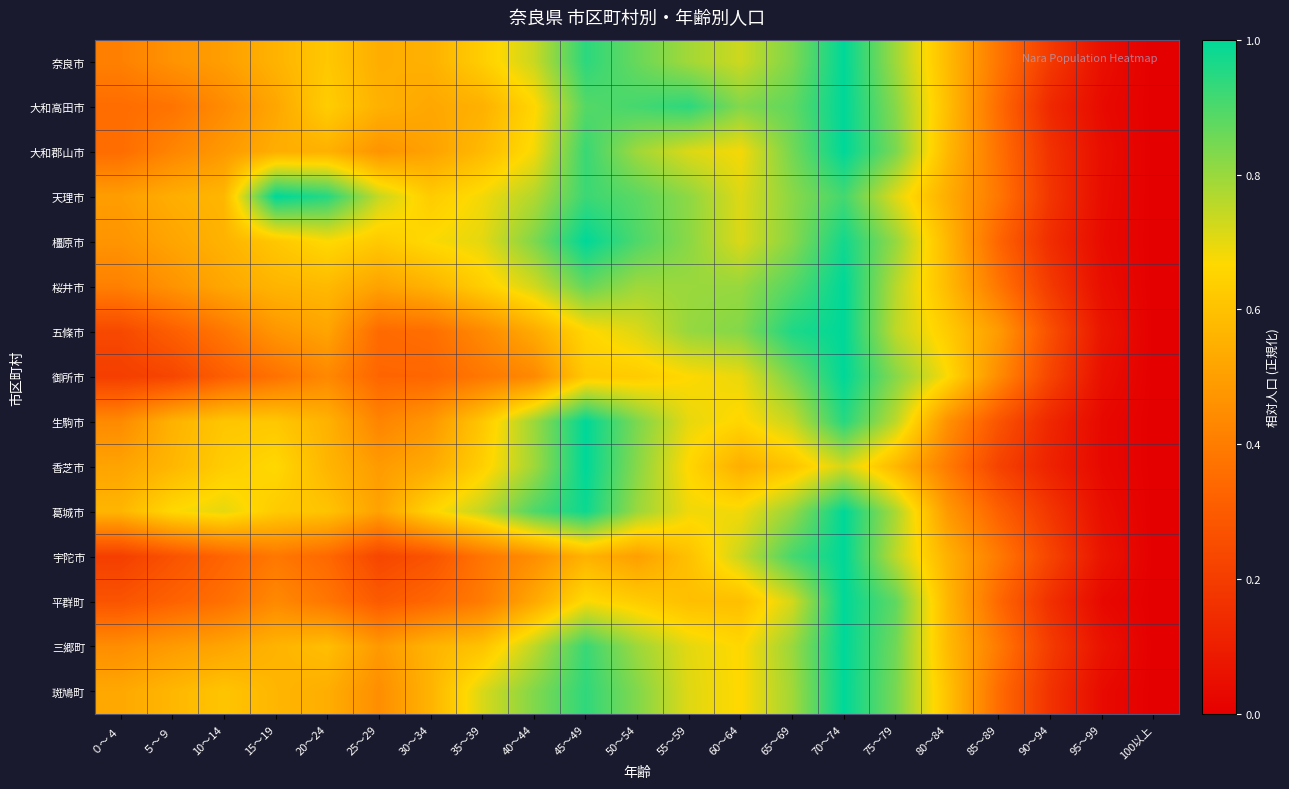

Reading left to right, what are all the values shown in this chart?

奈良市: ０～４=0.4	５～９=0.5	10～14=0.5	15～19=0.6	20～24=0.6	25～29=0.5	30～34=0.6	35～39=0.6	40～44=0.7	45～49=0.9	50～54=0.9	55～59=0.8	60～64=0.7	65～69=0.8	70～74=1.0	75～79=0.8	80～84=0.6	85～89=0.4	90～94=0.2	95～99=0.0	100以上=0.0
大和高田市: ０～４=0.4	５～９=0.4	10～14=0.4	15～19=0.5	20～24=0.6	25～29=0.6	30～34=0.5	35～39=0.6	40～44=0.7	45～49=0.9	50～54=0.9	55～59=0.9	60～64=0.8	65～69=0.9	70～74=1.0	75～79=0.8	80～84=0.6	85～89=0.3	90～94=0.1	95～99=0.0	100以上=0.0
大和郡山市: ０～４=0.4	５～９=0.4	10～14=0.5	15～19=0.5	20～24=0.6	25～29=0.5	30～34=0.5	35～39=0.6	40～44=0.7	45～49=0.9	50～54=0.8	55～59=0.7	60～64=0.7	65～69=0.8	70～74=1.0	75～79=0.8	80～84=0.6	85～89=0.4	90～94=0.2	95～99=0.0	100以上=0.0
天理市: ０～４=0.5	５～９=0.5	10～14=0.6	15～19=1.0	20～24=1.0	25～29=0.7	30～34=0.6	35～39=0.7	40～44=0.8	45～49=0.9	50～54=0.9	55～59=0.8	60～64=0.7	65～69=0.8	70～74=0.9	75～79=0.7	80～84=0.5	85～89=0.4	90～94=0.2	95～99=0.0	100以上=0.0
橿原市: ０～４=0.5	５～９=0.5	10～14=0.6	15～19=0.6	20～24=0.7	25～29=0.6	30～34=0.7	35～39=0.7	40～44=0.8	45～49=1.0	50～54=0.9	55～59=0.8	60～64=0.7	65～69=0.8	70～74=1.0	75～79=0.8	80～84=0.6	85～89=0.3	90～94=0.1	95～99=0.0	100以上=0.0
桜井市: ０～４=0.4	５～９=0.5	10～14=0.5	15～19=0.6	20～24=0.6	25～29=0.5	30～34=0.6	35～39=0.6	40～44=0.7	45～49=0.9	50～54=0.8	55～59=0.8	60～64=0.8	65～69=0.9	70～74=1.0	75～79=0.8	80～84=0.6	85～89=0.4	90～94=0.2	95～99=0.0	100以上=0.0
五條市: ０～４=0.2	５～９=0.3	10～14=0.4	15～19=0.5	20～24=0.5	25～29=0.3	30～34=0.4	35～39=0.4	40～44=0.5	45～49=0.7	50～54=0.7	55～59=0.8	60～64=0.8	65～69=1.0	70～74=1.0	75～79=0.8	80～84=0.6	85～89=0.5	90～94=0.3	95～99=0.1	100以上=0.0
御所市: ０～４=0.2	５～９=0.2	10～14=0.3	15～19=0.4	20～24=0.4	25～29=0.3	30～34=0.3	35～39=0.4	40～44=0.4	45～49=0.6	50～54=0.6	55～59=0.7	60～64=0.7	65～69=0.8	70～74=1.0	75～79=0.8	80～84=0.7	85～89=0.4	90～94=0.2	95～99=0.1	100以上=0.0
生駒市: ０～４=0.4	５～９=0.6	10～14=0.6	15～19=0.6	20～24=0.6	25～29=0.4	30～34=0.5	35～39=0.6	40～44=0.8	45～49=1.0	50～54=0.8	55～59=0.7	60～64=0.7	65～69=0.7	70～74=0.9	75～79=0.8	80～84=0.5	85～89=0.3	90～94=0.1	95～99=0.0	100以上=0.0
香芝市: ０～４=0.5	５～９=0.6	10～14=0.6	15～19=0.7	20～24=0.6	25～29=0.5	30～34=0.5	35～39=0.6	40～44=0.8	45～49=1.0	50～54=0.8	55～59=0.7	60～64=0.5	65～69=0.6	70～74=0.7	75～79=0.6	80～84=0.4	85～89=0.2	90～94=0.1	95～99=0.0	100以上=0.0
葛城市: ０～４=0.6	５～９=0.7	10～14=0.7	15～19=0.6	20～24=0.6	25～29=0.5	30～34=0.7	35～39=0.7	40～44=0.9	45～49=1.0	50～54=0.8	55～59=0.7	60～64=0.7	65～69=0.8	70～74=1.0	75～79=0.8	80～84=0.5	85～89=0.3	90～94=0.2	95～99=0.0	100以上=0.0
宇陀市: ０～４=0.2	５～９=0.3	10～14=0.3	15～19=0.4	20～24=0.3	25～29=0.2	30～34=0.3	35～39=0.4	40～44=0.5	45～49=0.6	50～54=0.5	55～59=0.6	60～64=0.7	65～69=0.9	70～74=1.0	75～79=0.8	80～84=0.6	85～89=0.4	90～94=0.2	95～99=0.1	100以上=0.0
平群町: ０～４=0.3	５～９=0.3	10～14=0.4	15～19=0.4	20～24=0.4	25～29=0.3	30～34=0.3	35～39=0.4	40～44=0.5	45～49=0.7	50～54=0.6	55～59=0.6	60～64=0.6	65～69=0.7	70～74=1.0	75～79=0.9	80～84=0.6	85～89=0.3	90～94=0.2	95～99=0.0	100以上=0.0
三郷町: ０～４=0.4	５～９=0.5	10～14=0.5	15～19=0.6	20～24=0.6	25～29=0.5	30～34=0.6	35～39=0.6	40～44=0.8	45～49=0.9	50～54=0.8	55～59=0.7	60～64=0.7	65～69=0.8	70～74=1.0	75～79=0.9	80～84=0.6	85～89=0.4	90～94=0.2	95～99=0.1	100以上=0.0
斑鳩町: ０～４=0.5	５～９=0.6	10～14=0.6	15～19=0.6	20～24=0.5	25～29=0.5	30～34=0.6	35～39=0.7	40～44=0.8	45～49=0.9	50～54=0.8	55～59=0.7	60～64=0.7	65～69=0.8	70～74=1.0	75～79=0.8	80～84=0.6	85～89=0.4	90～94=0.2	95～99=0.0	100以上=0.0